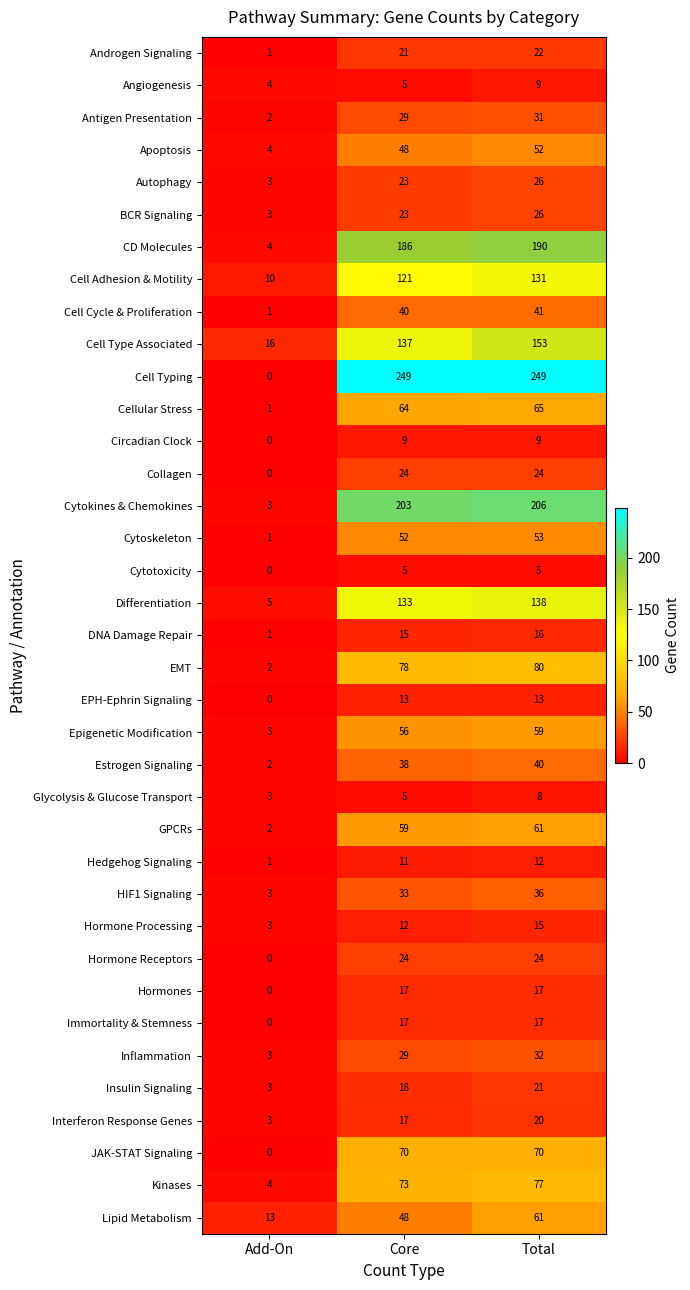

True or false: Immortality & Stemness has a value of 17 at Total.

True